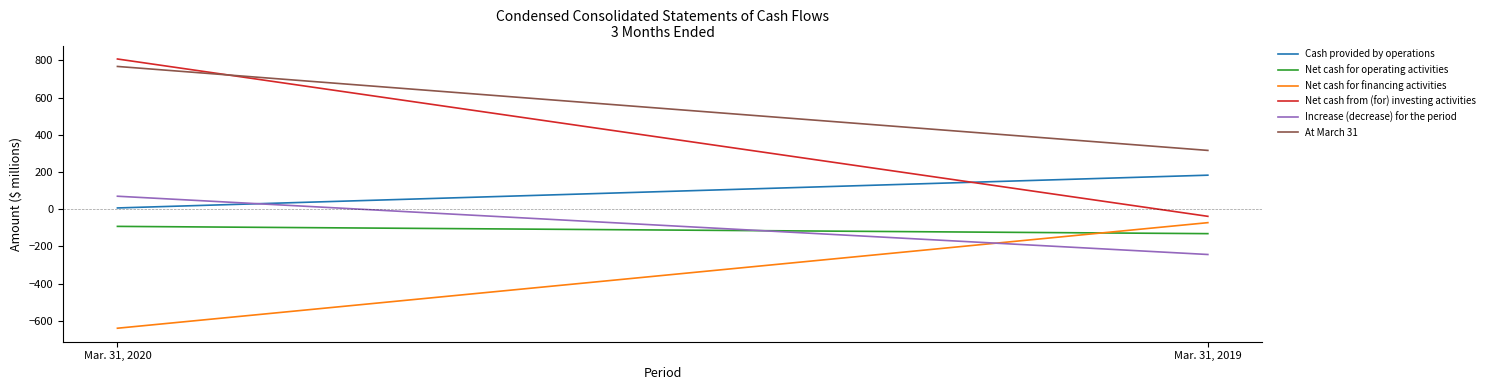

What is the difference between the Net cash from (for) investing activities values at Mar. 31, 2019 and Mar. 31, 2020?

845